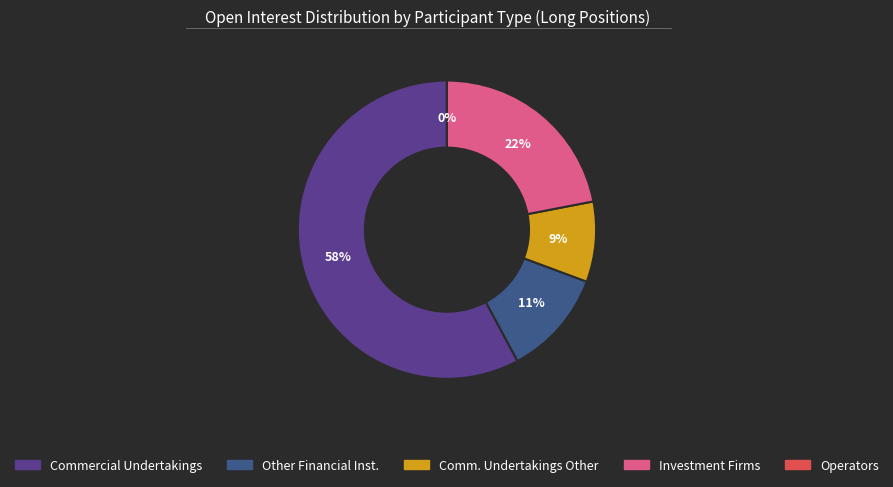

Rank the categories by value from highest to lowest.

Commercial Undertakings Long, Investment Firms Long, Other Financial Institutions Long, Commercial Undertakings Other Long, Operators Long